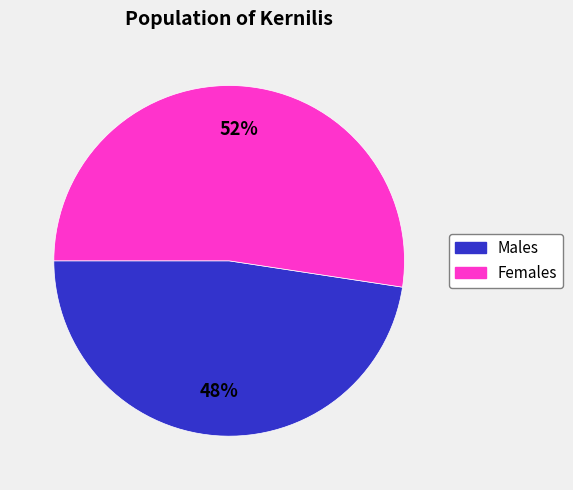

Is there any slice that represents more than half of the pie?

Yes